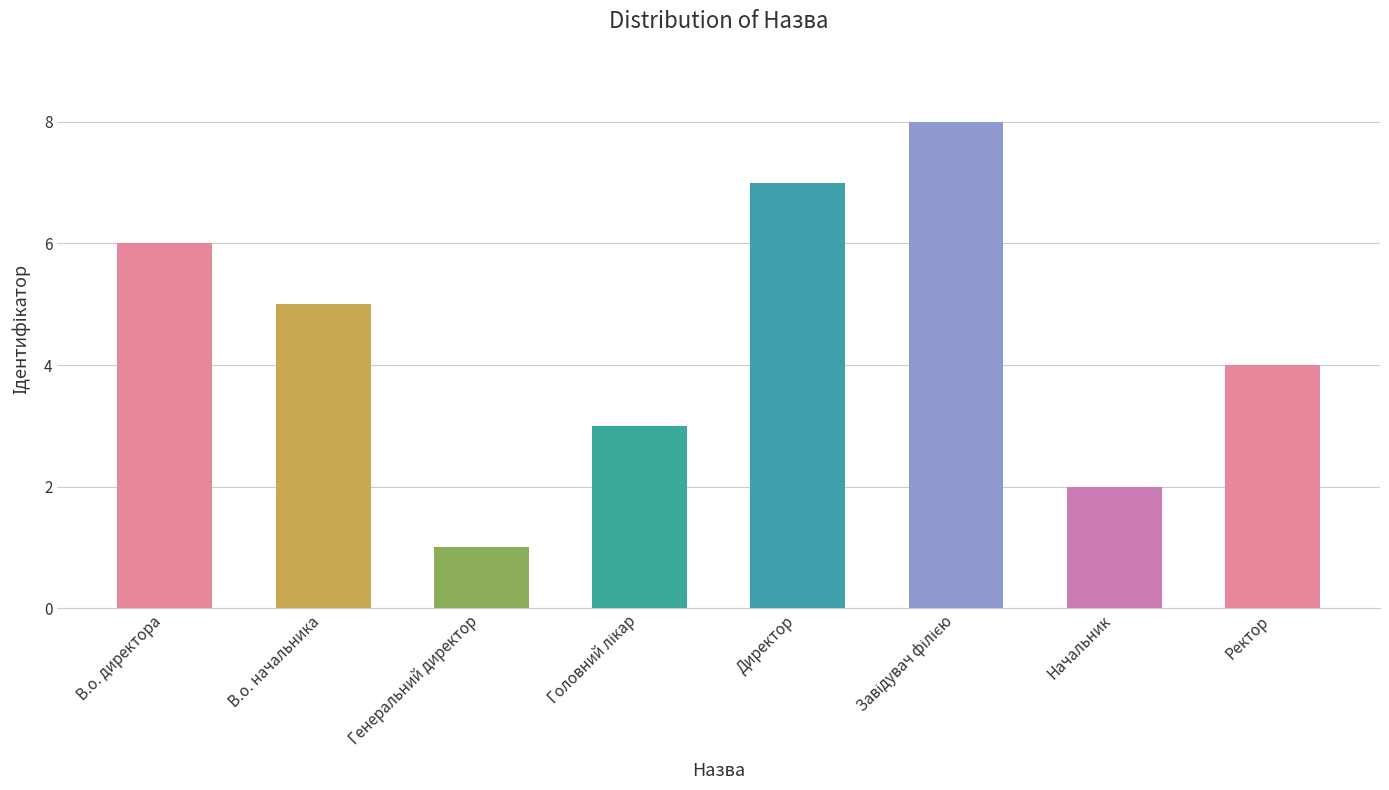

What is the difference between the second highest and second lowest values?

5